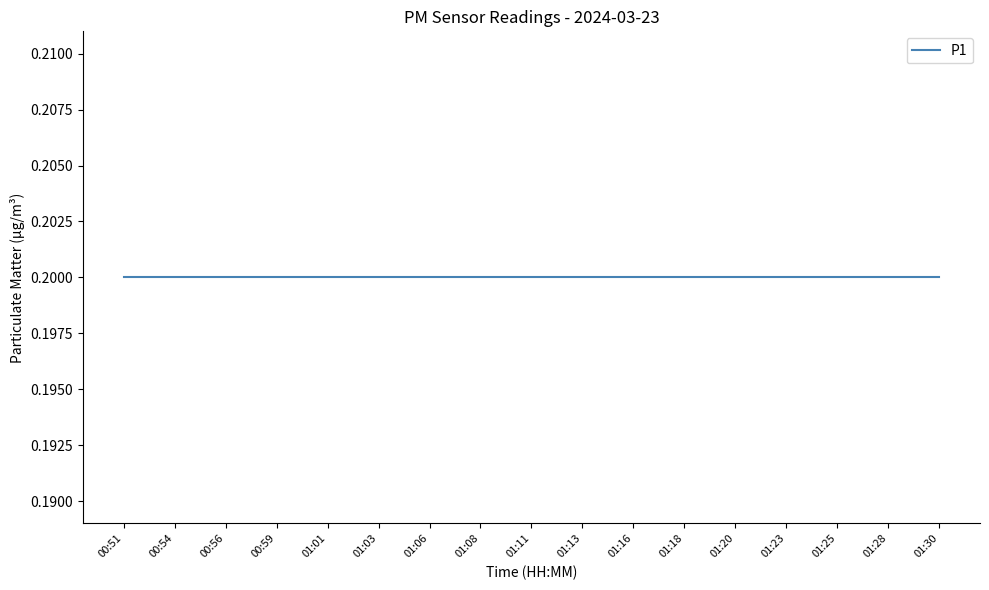

Which series has the widest spread of values?

P1